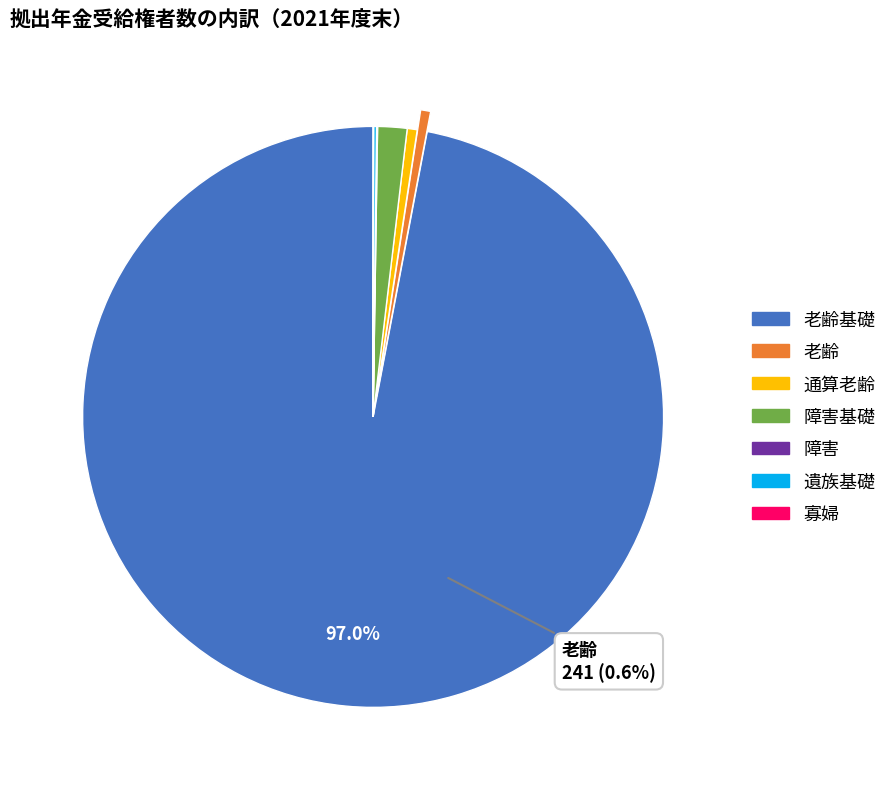

What is the change in value from 通算老齢 to 遺族基礎?

-171